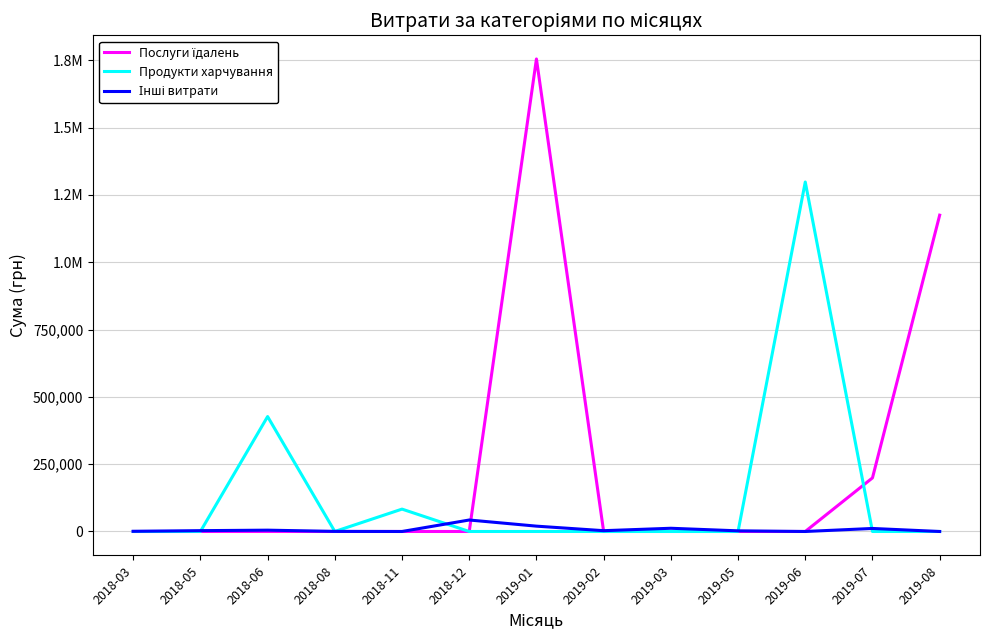

The value of Інші витрати at 2018-12 is 26803.1. True or false?

False